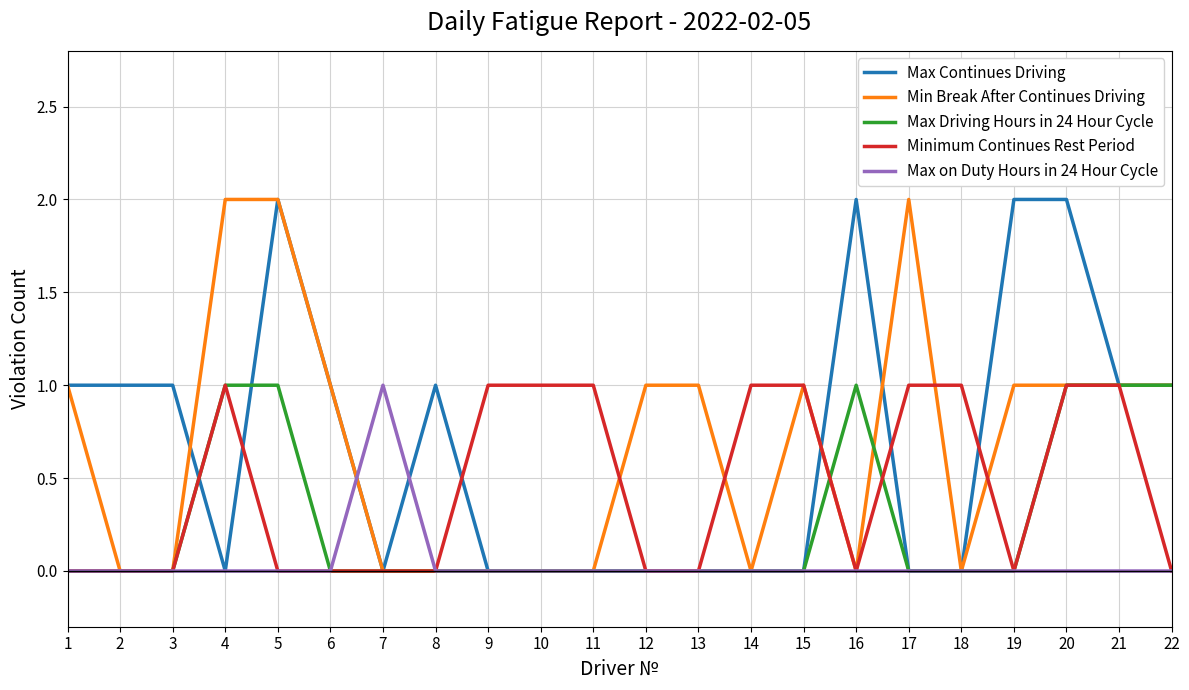

True or false: Min Break After Continues Driving and Max on Duty Hours in 24 Hour Cycle intersect in this chart.

True